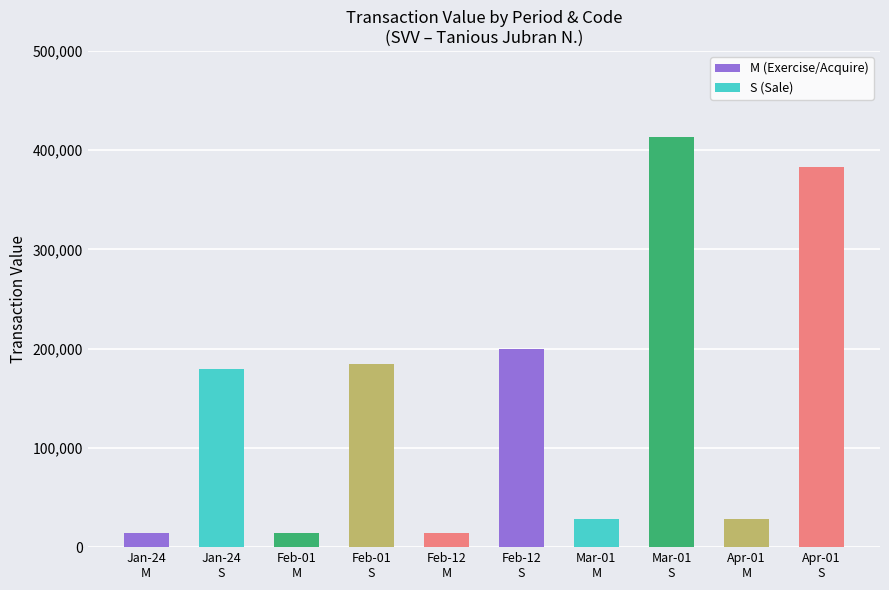

What is the value of the 9th bar from the left?

28200